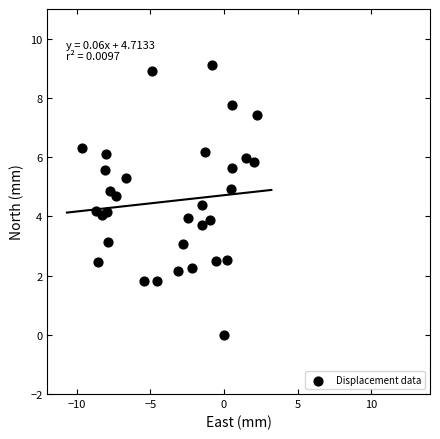

What is the range of X values (max minus min)?

11.9